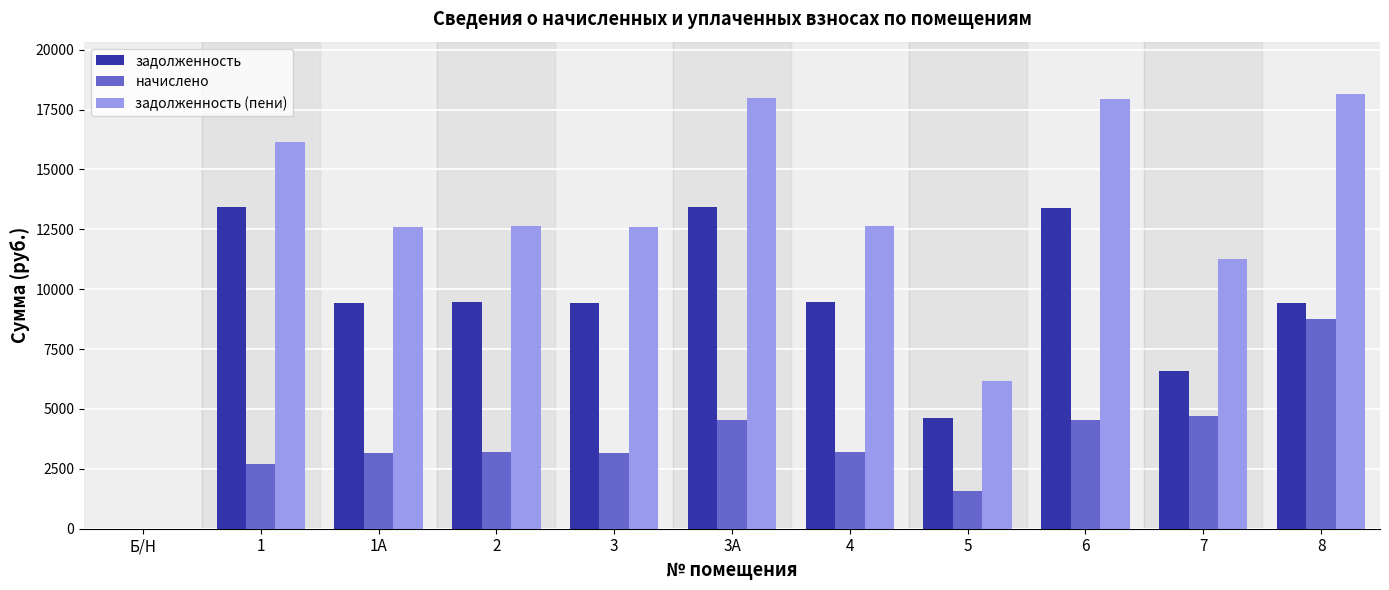

Between 3А and 5, which series saw the biggest shift?

задолженность (пени)